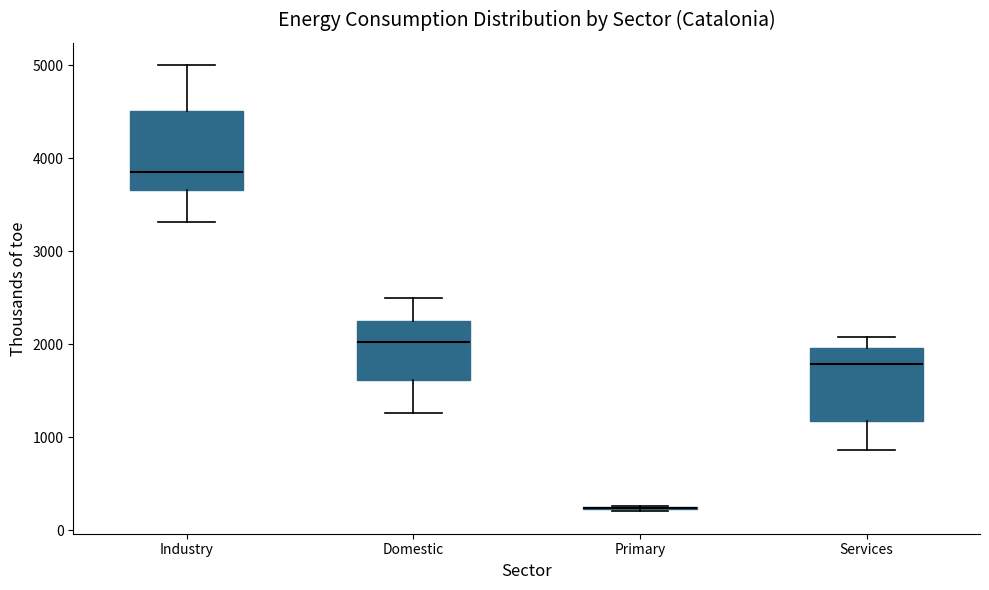

Reading left to right, read every box against the y-axis: the position of its median line, the range the box covers, and the ends of its whiskers. The values are not printed on the chart, so give them approximately, as read against the axis.

Industry: median 3900, box 3700 to 4500, whiskers 3300 to 5000
Domestic: median 2000, box 1600 to 2200, whiskers 1300 to 2500
Primary: box collapsed to a line at 200, whiskers 200 to 300
Services: median 1800, box 1200 to 2000, whiskers 900 to 2100